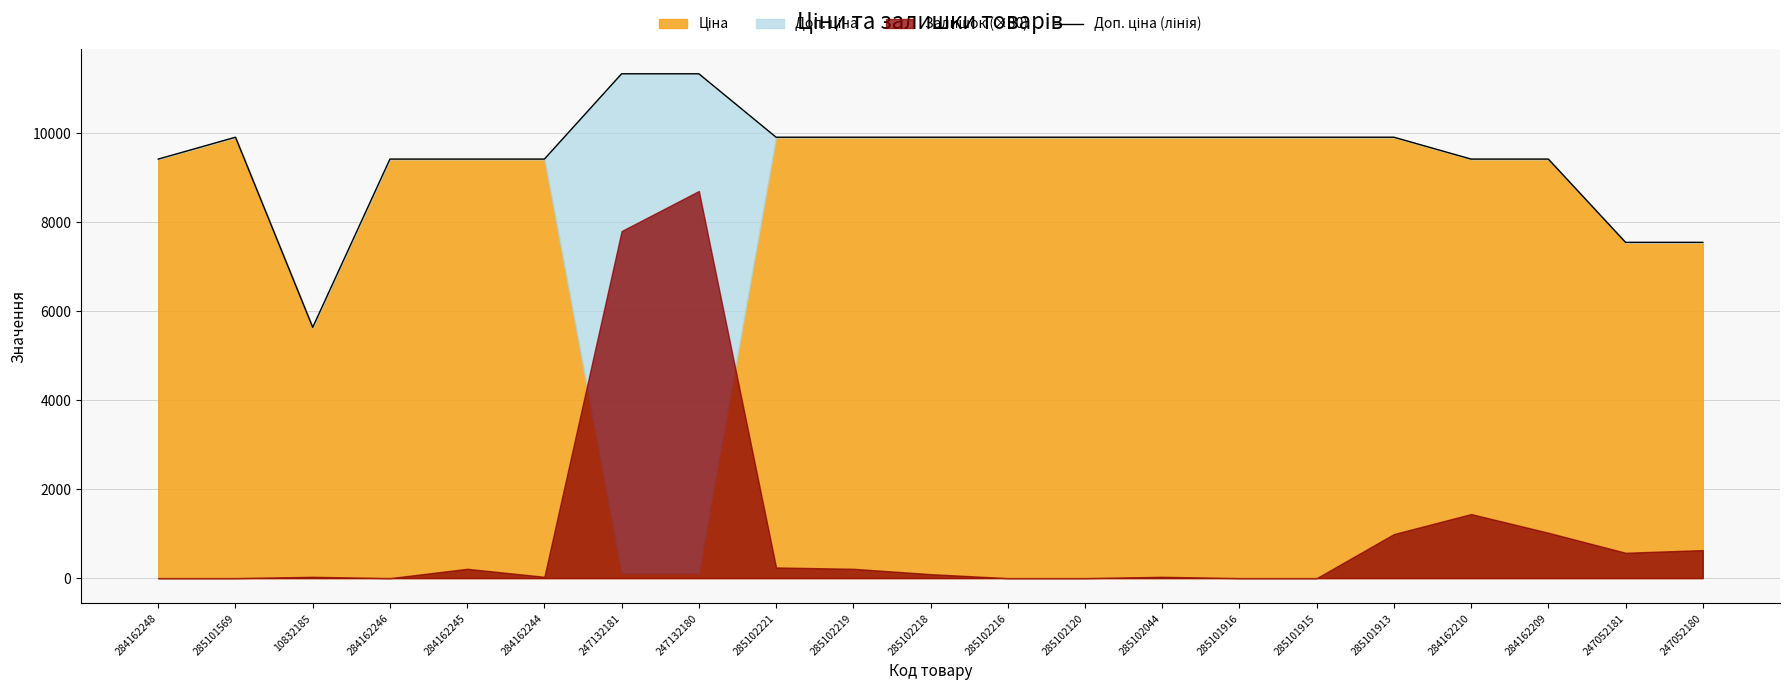

How many lines are shown in the chart?

1